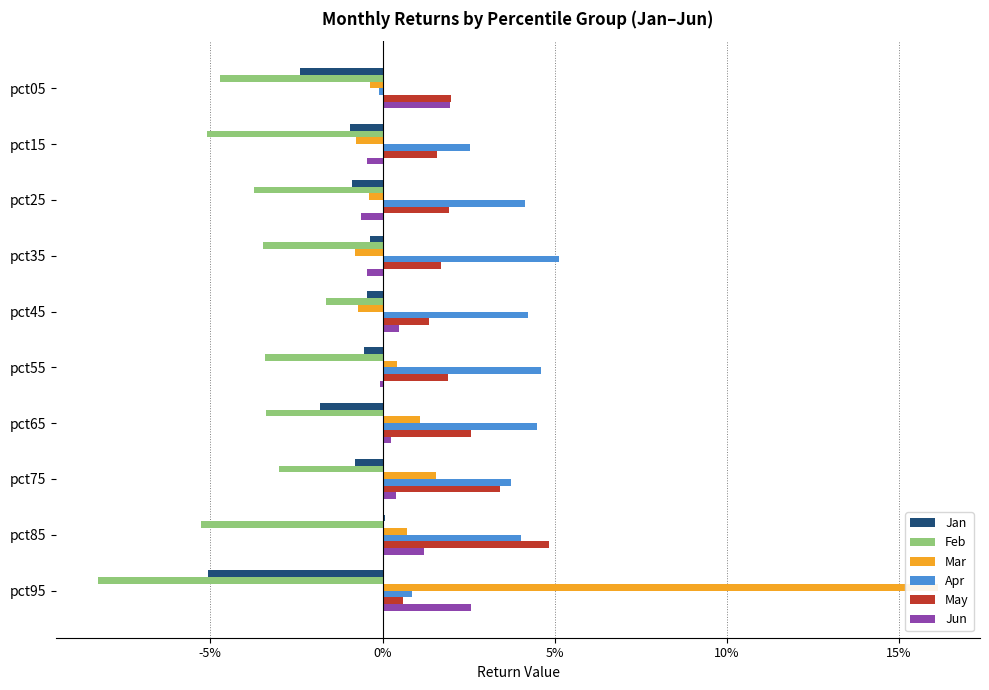

Reading left to right, extract all data points from this chart.

Jan: -0.0	-0.0	-0.0	-0.0	-0.0	-0.0	-0.0	-0.0	0.0	-0.1
Feb: -0.0	-0.1	-0.0	-0.0	-0.0	-0.0	-0.0	-0.0	-0.1	-0.1
Mar: -0.0	-0.0	-0.0	-0.0	-0.0	0.0	0.0	0.0	0.0	0.2
Apr: -0.0	0.0	0.0	0.1	0.0	0.0	0.0	0.0	0.0	0.0
May: 0.0	0.0	0.0	0.0	0.0	0.0	0.0	0.0	0.0	0.0
Jun: 0.0	-0.0	-0.0	-0.0	0.0	-0.0	0.0	0.0	0.0	0.0